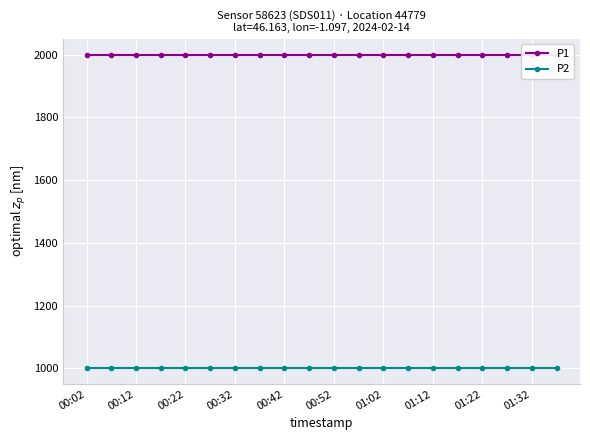

Is the value of P2 at 11 greater than the value of P1 at 11?

No